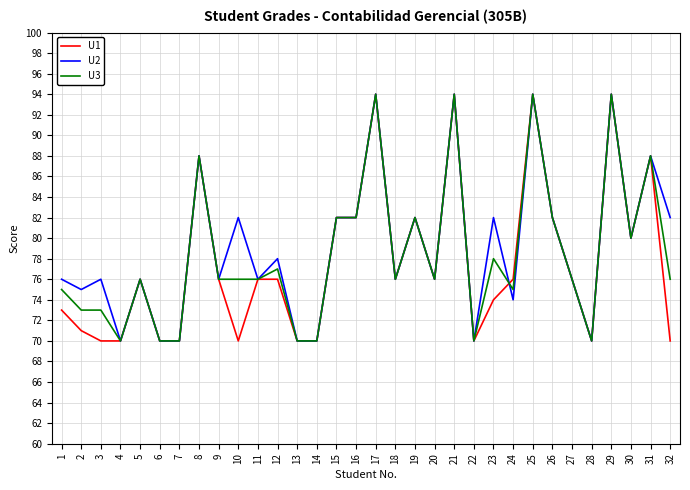

What is the total value across all series at 21?

282